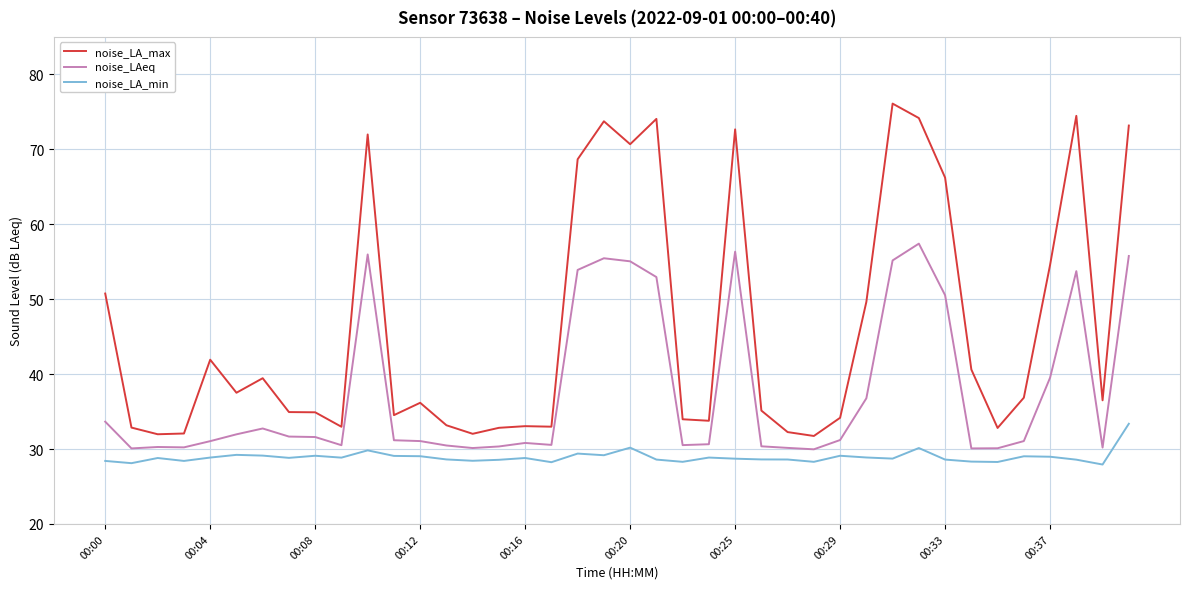

Which series has the widest spread of values?

noise_LA_max